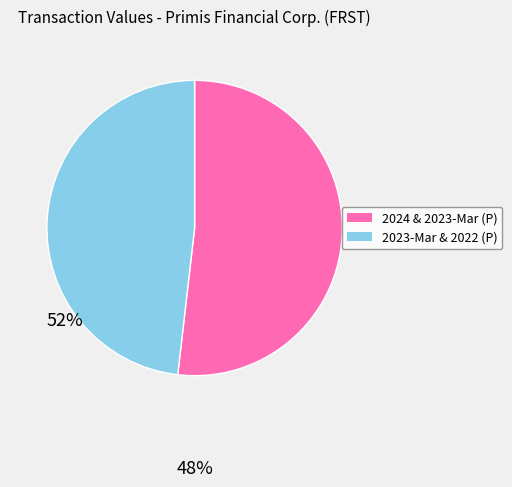

Is there any slice that represents more than half of the pie?

Yes